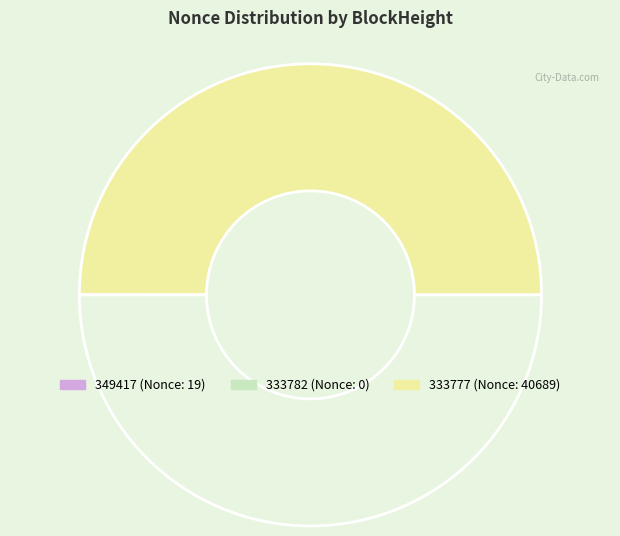

To the nearest percent, what is the difference between the largest and smallest slice percentages?

100%